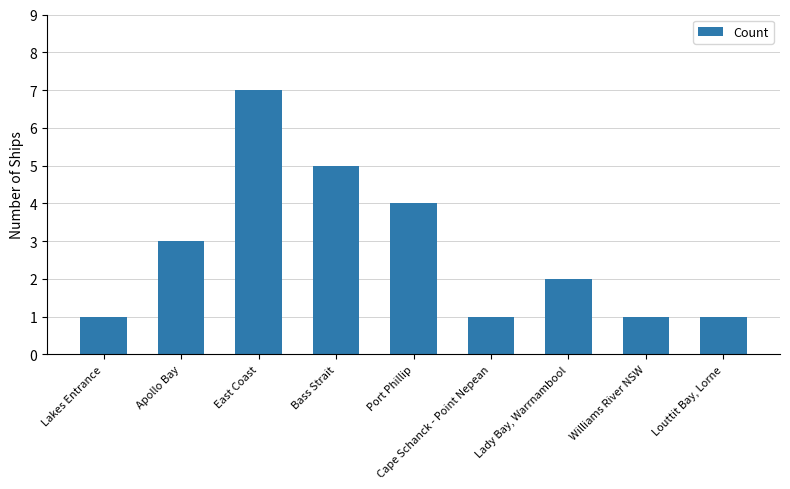

What is the ratio of the value at Lady Bay, Warrnambool to the value at Williams River NSW?

2.0